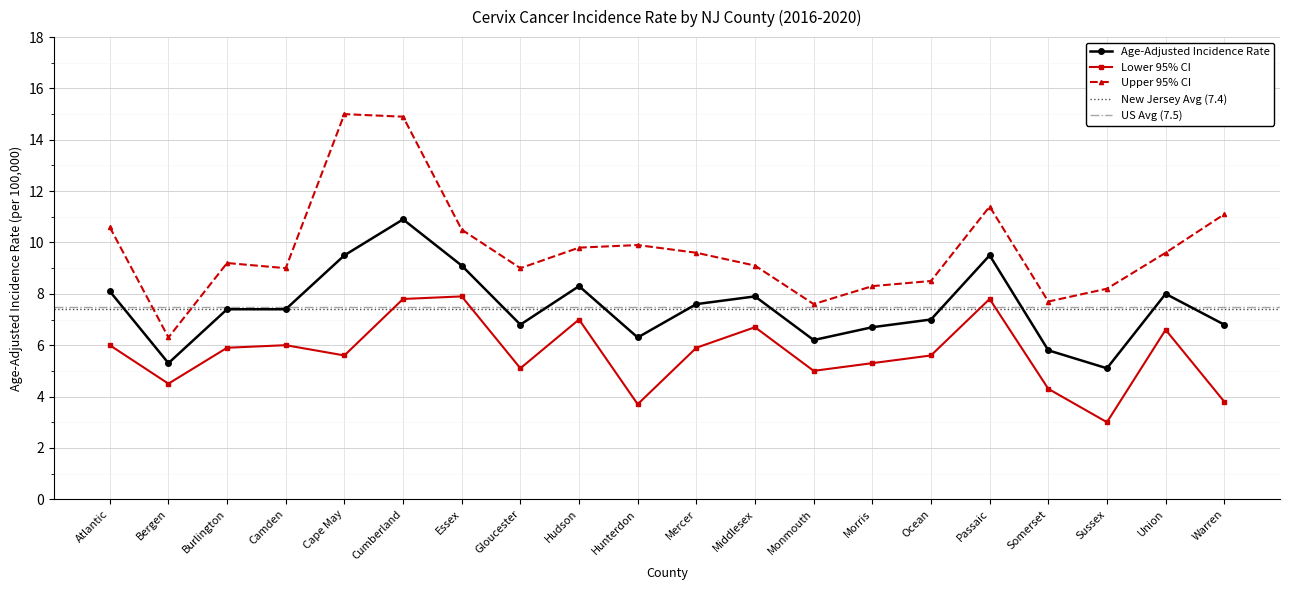

Where is the first local minimum for Upper 95% CI?

Bergen